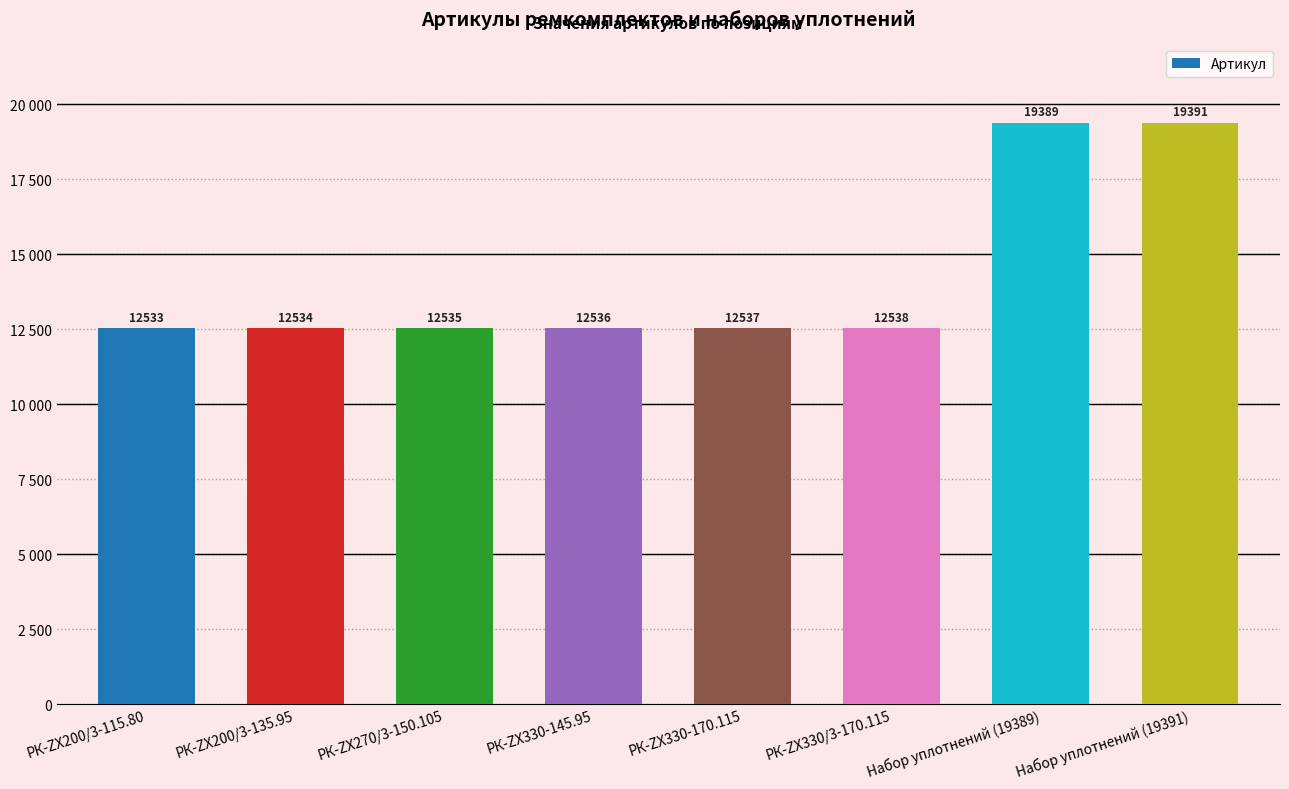

What is the difference between the second highest and minimum values?

6856